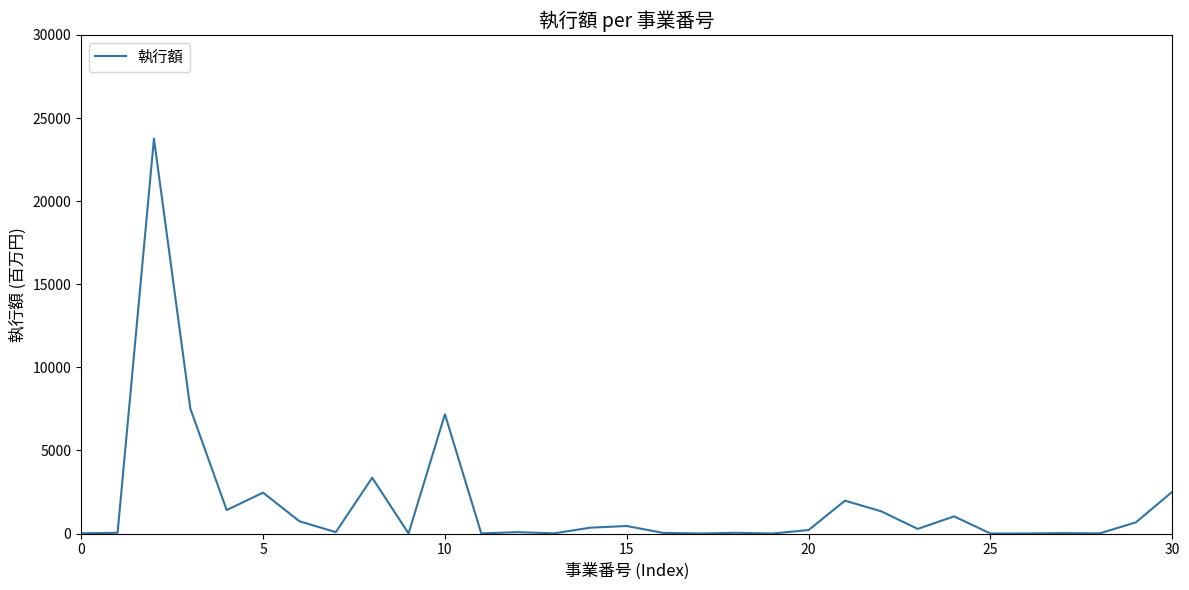

What is the maximum value shown in the chart?

23754.8